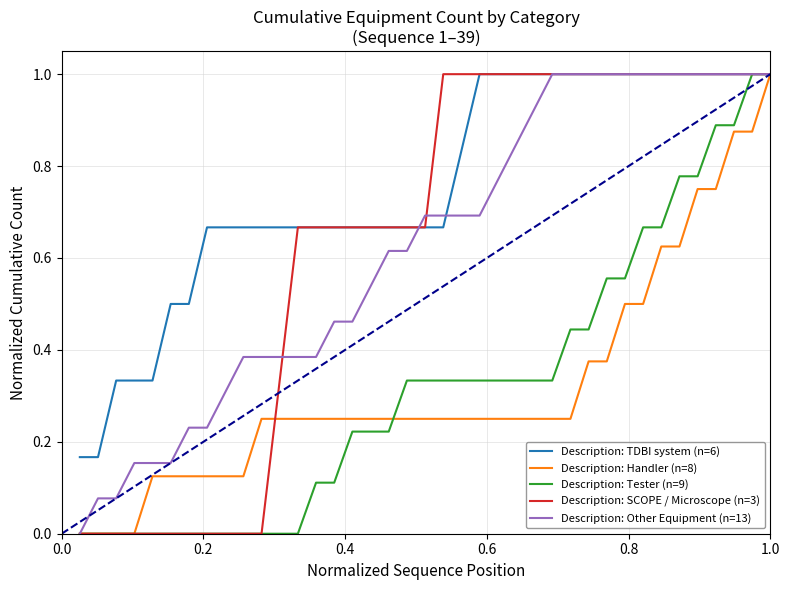

Which series has the largest total across all categories?

Description: TDBI system (n=6)